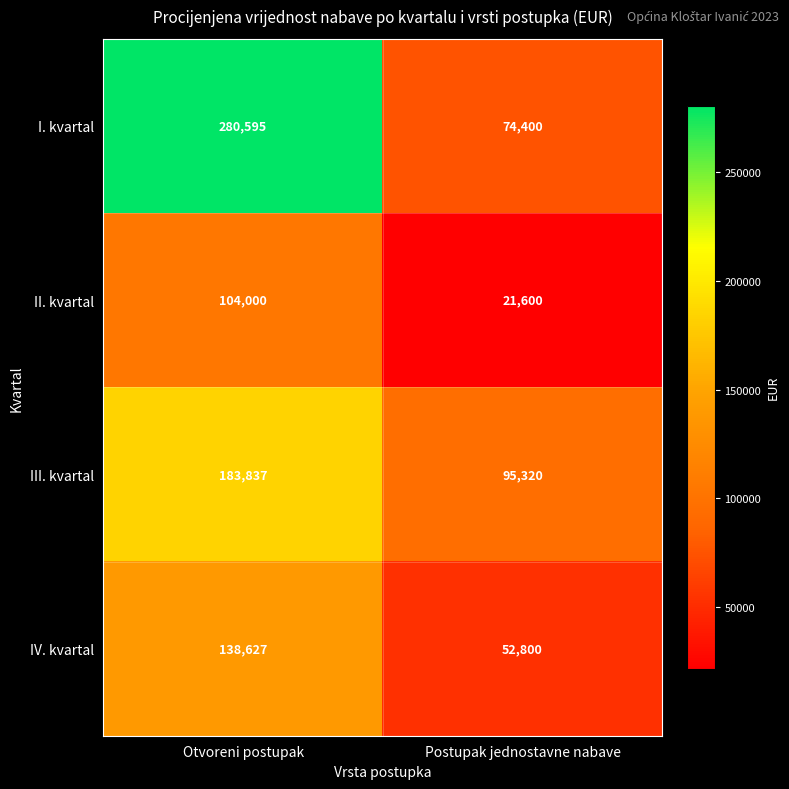

What is the approximate value of III. kvartal at Postupak jednostavne nabave?

95320